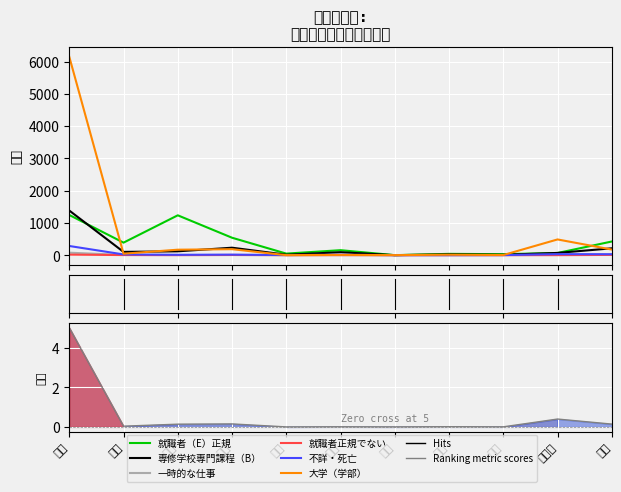

What position from the right is 普通?

11